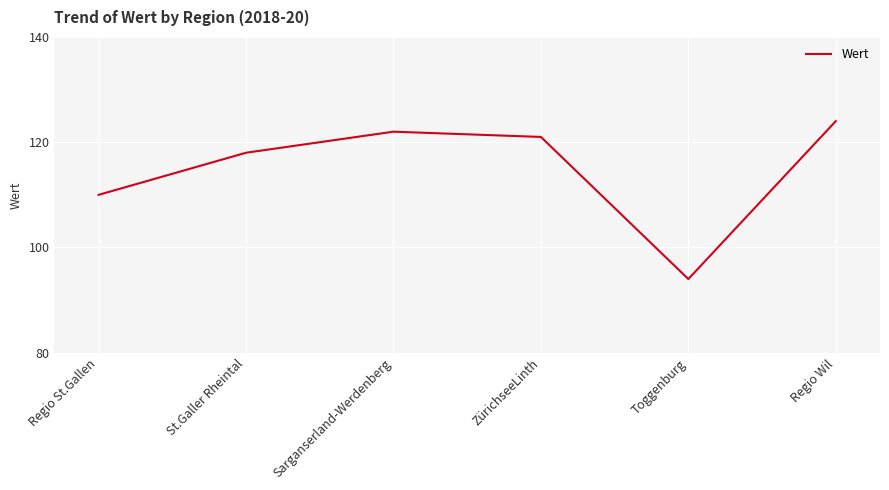

How many interior local valleys (lower than both neighbors) does the data have?

1